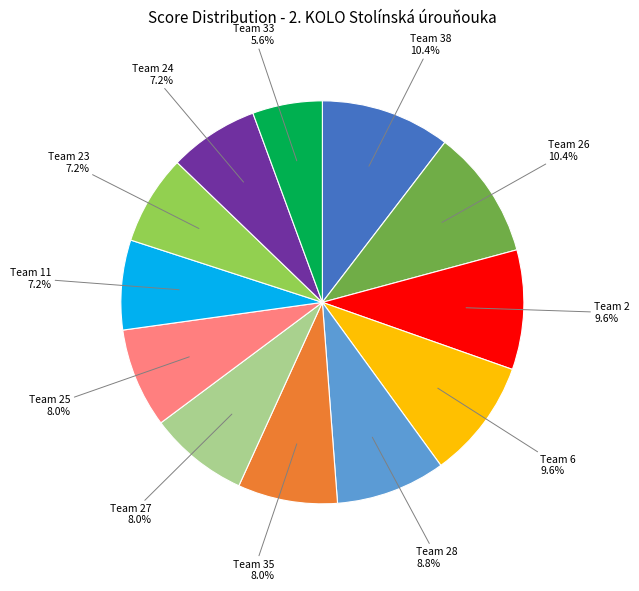

Does any single category account for the majority?

No